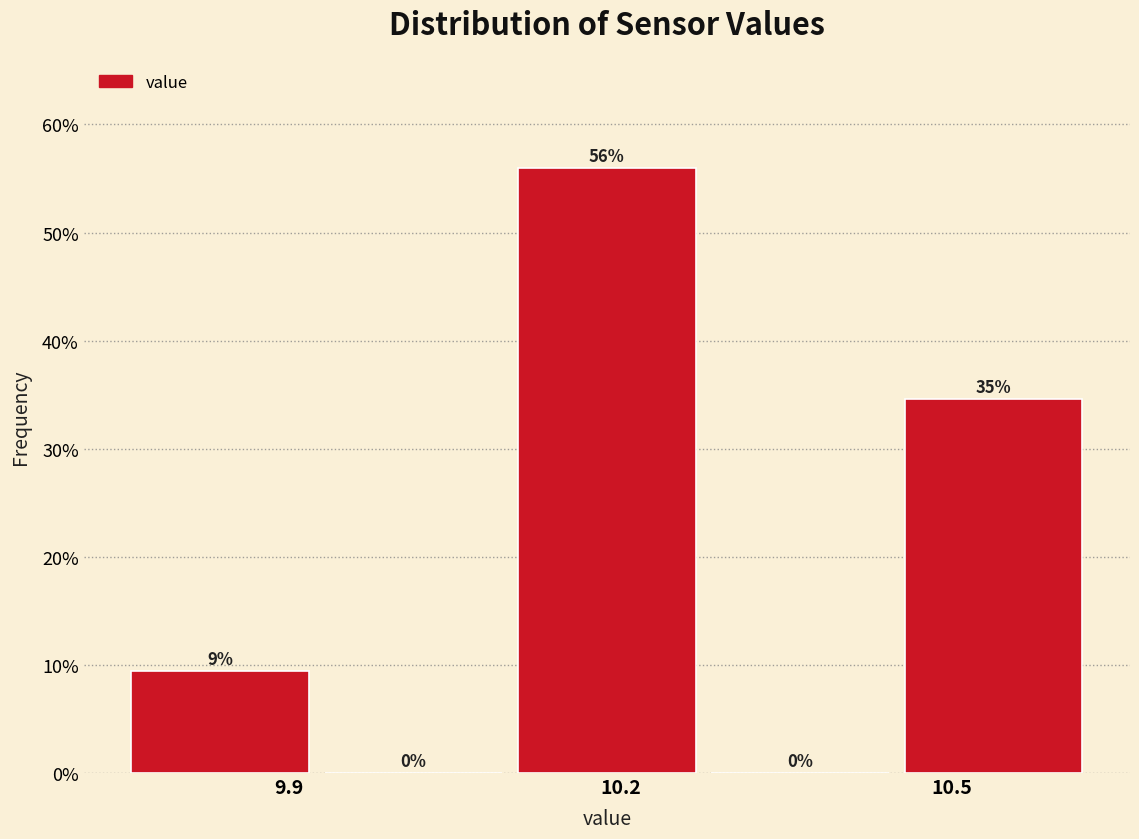

Read against the x-axis, roughly where is the centre of the tallest bar?

10.20